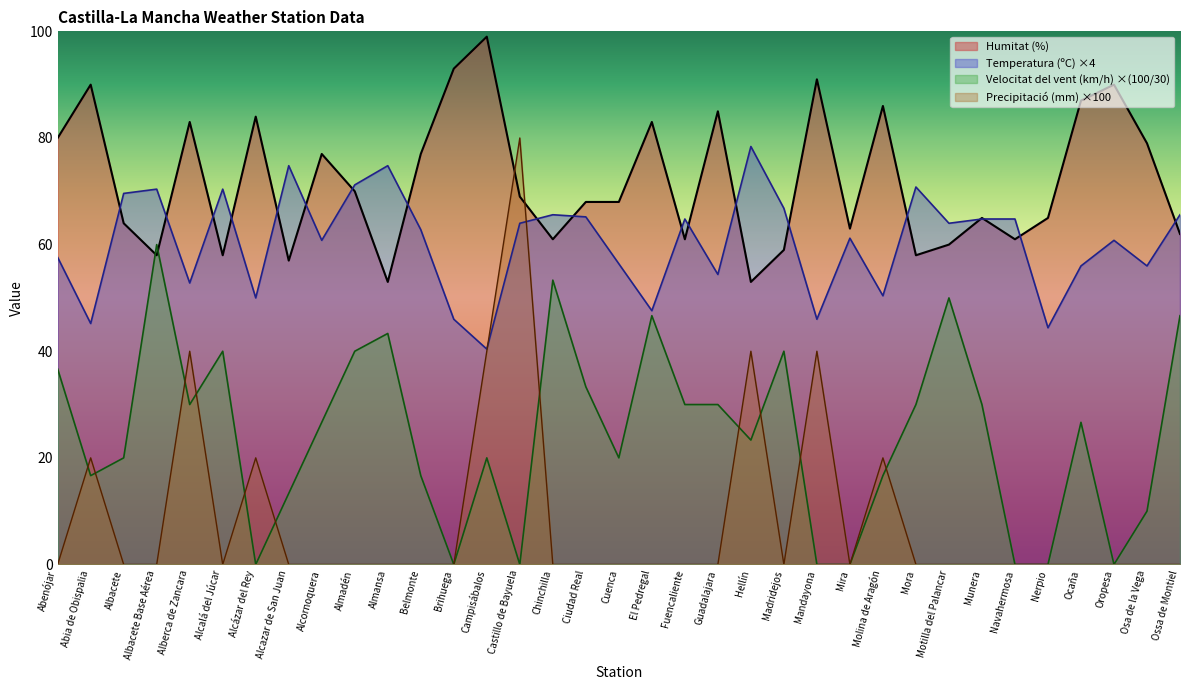

What is the average value of the Precipitació (mm) series?

8.6